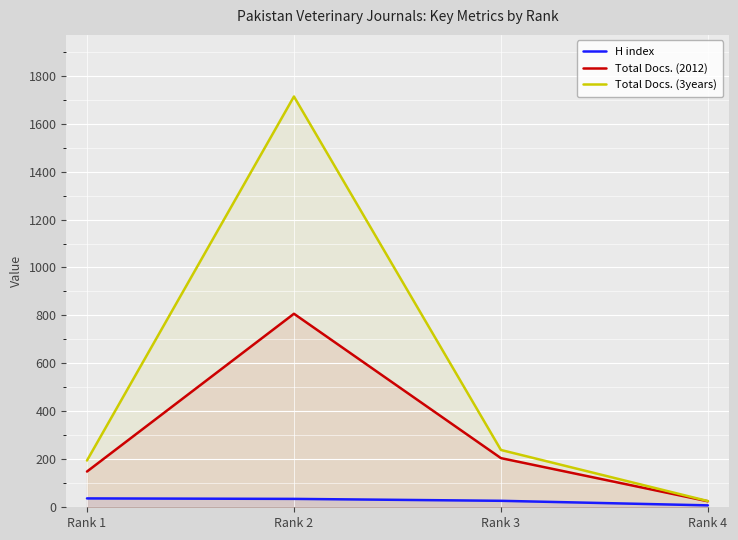

How many lines are shown in the chart?

3